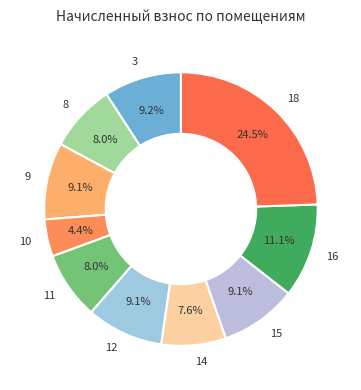

What percentage is the 3 slice, to the nearest percent?

9%